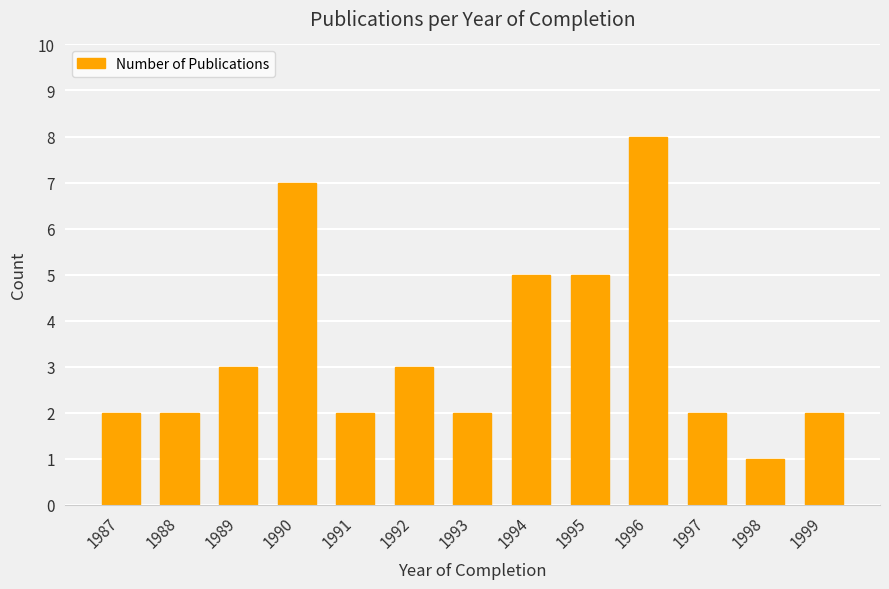

What is the value of the 3rd bar from the left?

3